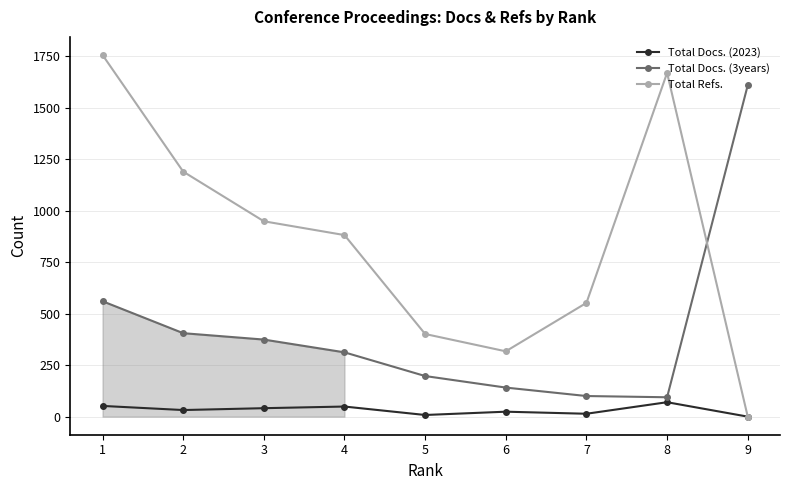

Read the Total Docs. (3years) value at 6, to the nearest 50.

150